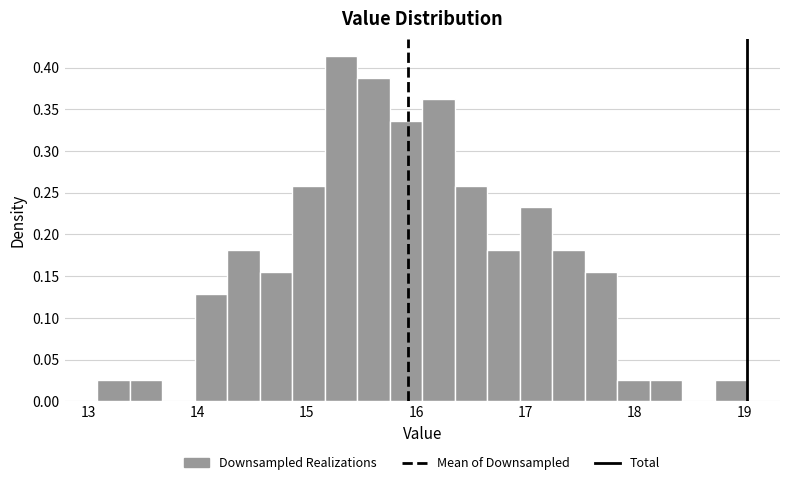

Read against the x-axis, roughly where is the centre of the tallest bar?

15.3